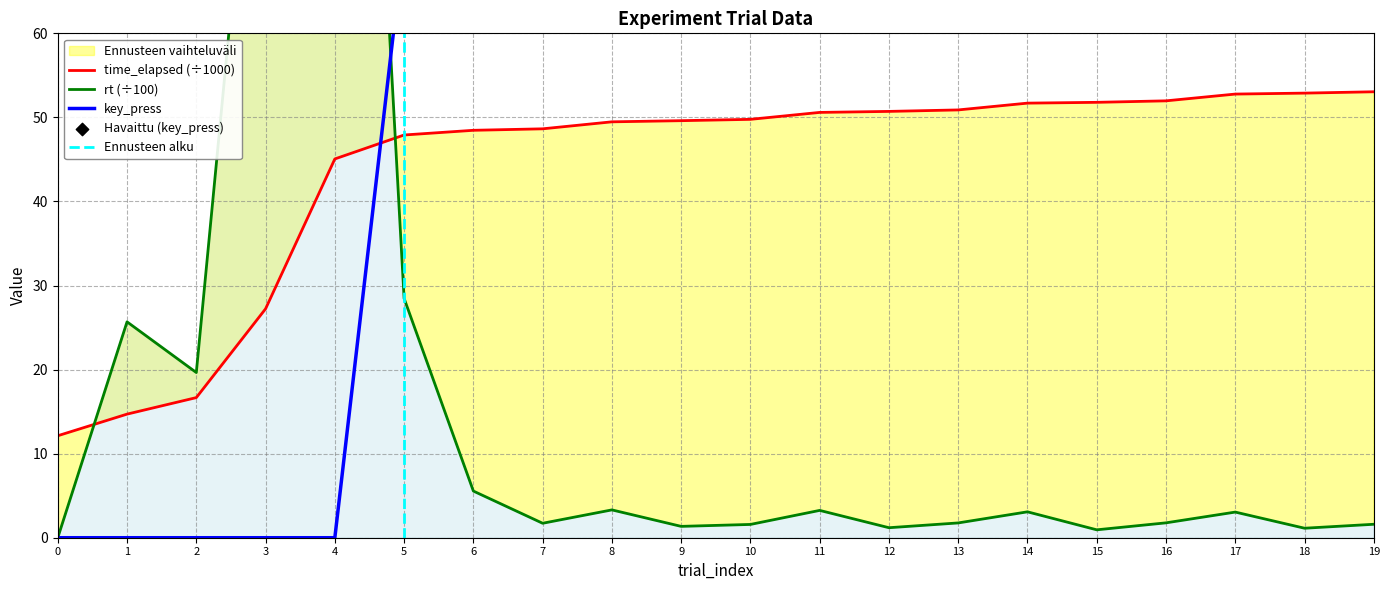

What is the total value across all series at 11?

124.8